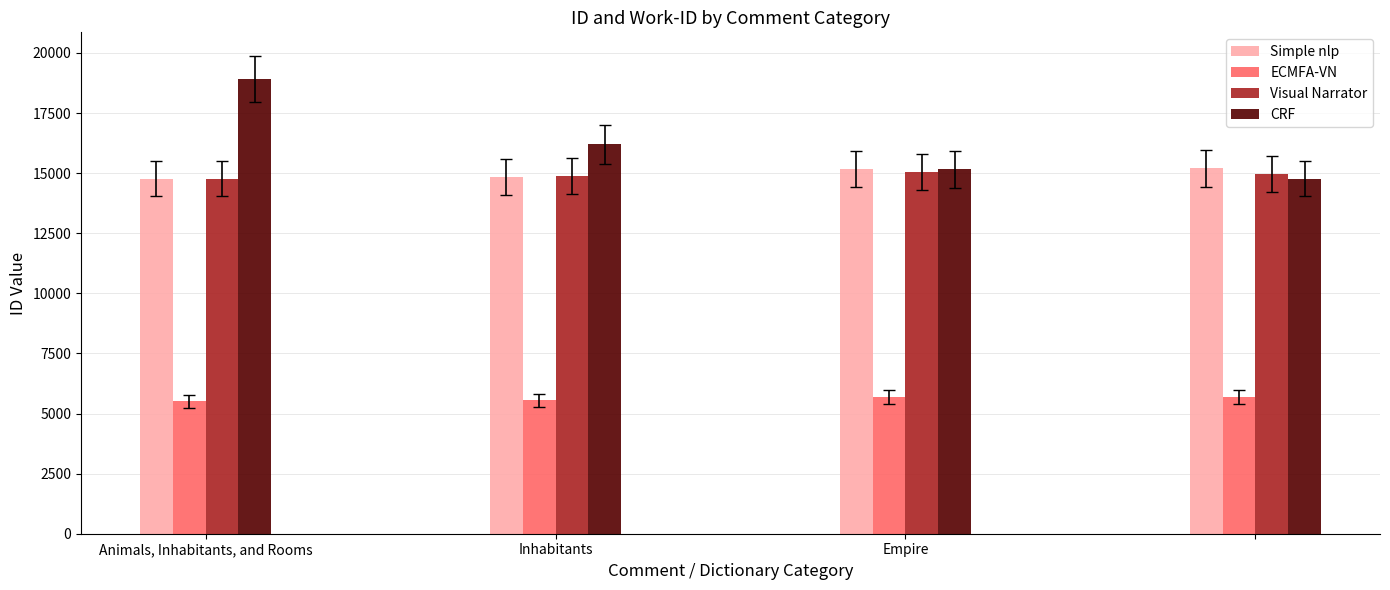

What is the maximum value for Simple nlp?

15199